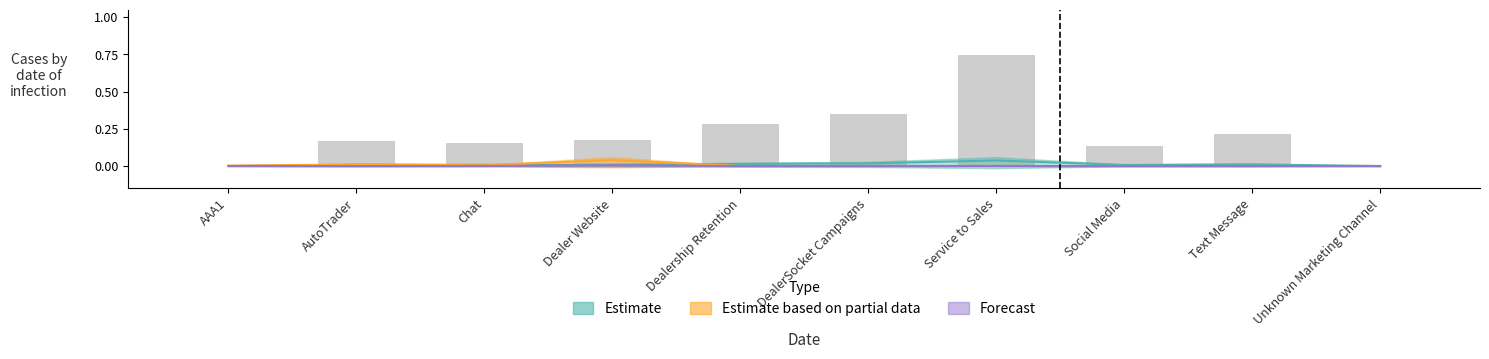

What are all the series names shown in the legend?

Estimate, Estimate based on partial data, Forecast